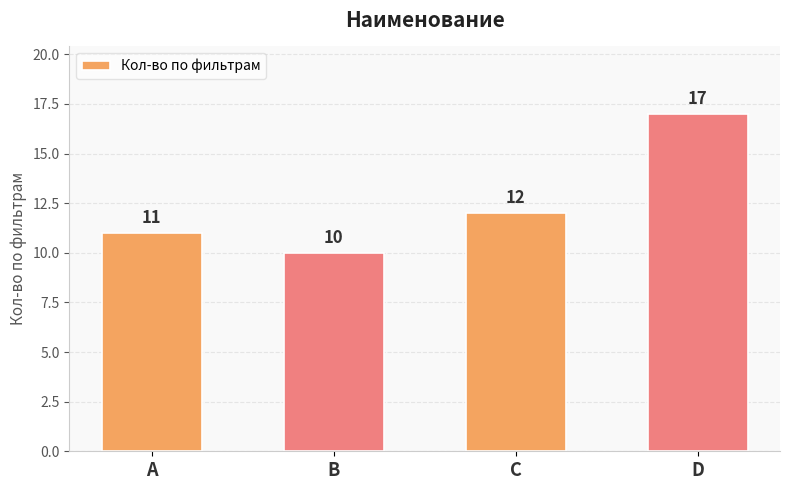

At which label is the value closest to 13?

C